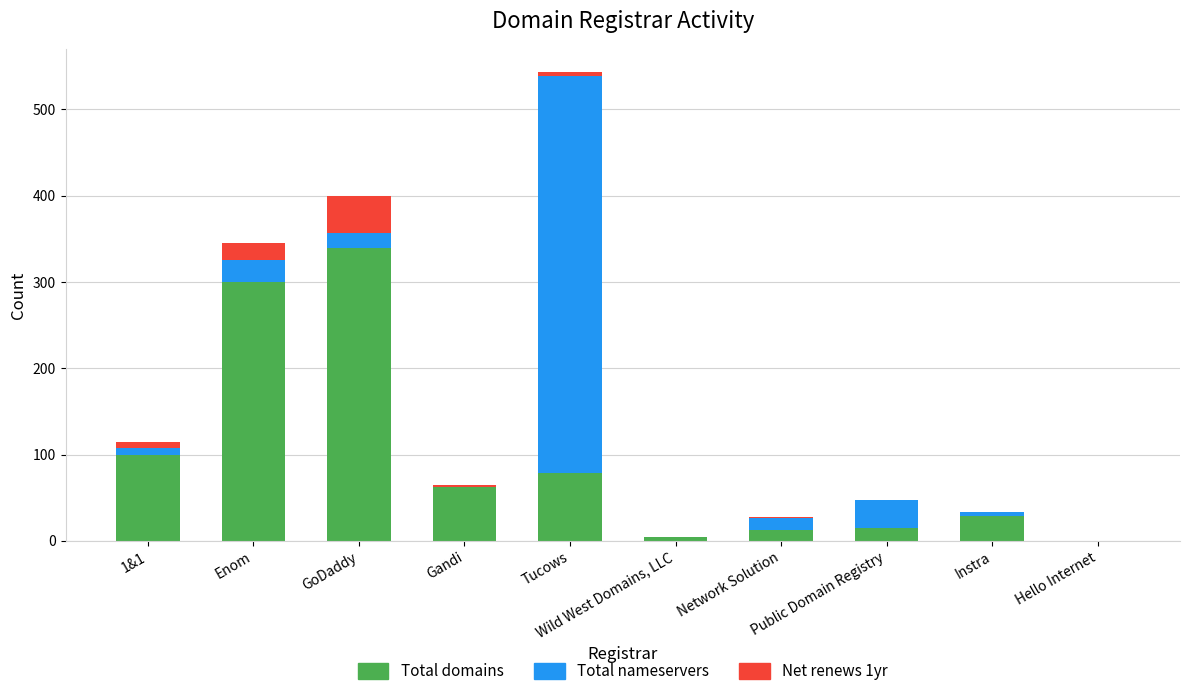

How many data points does each series have?

10